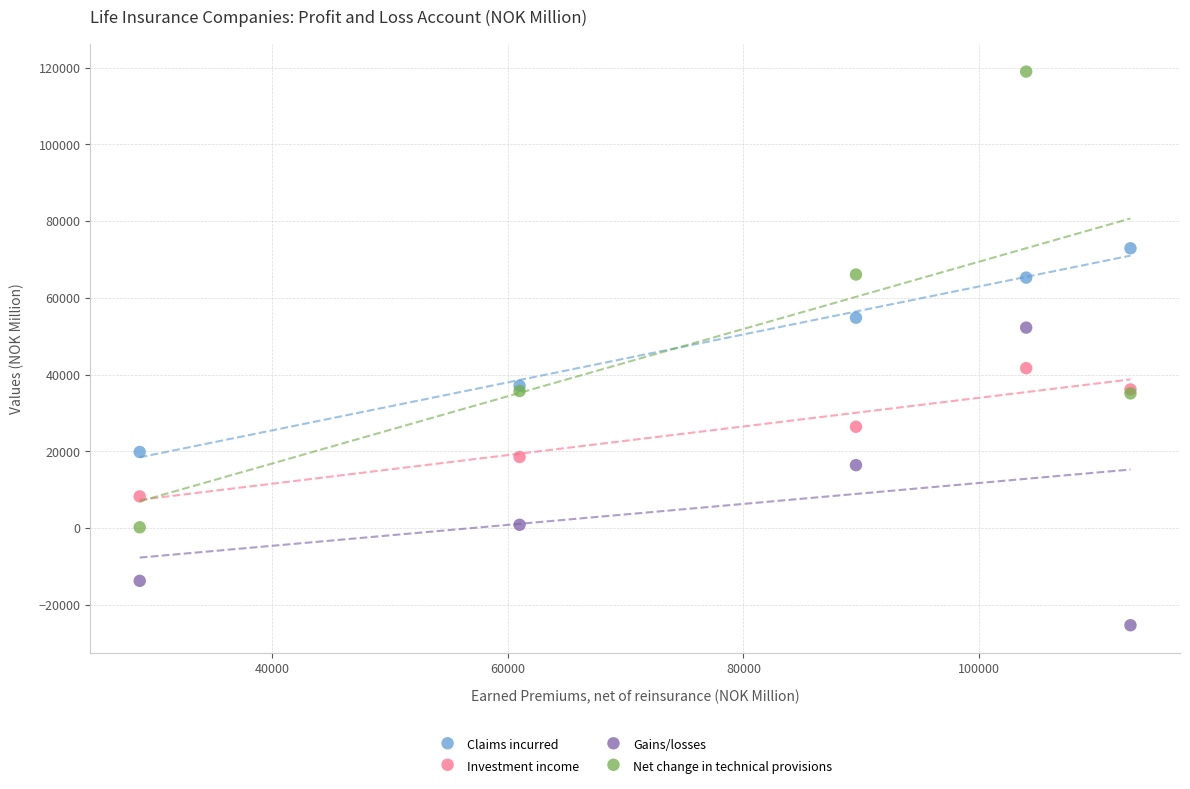

In the Gains/losses series, what Y value is closest to 13505?

16440